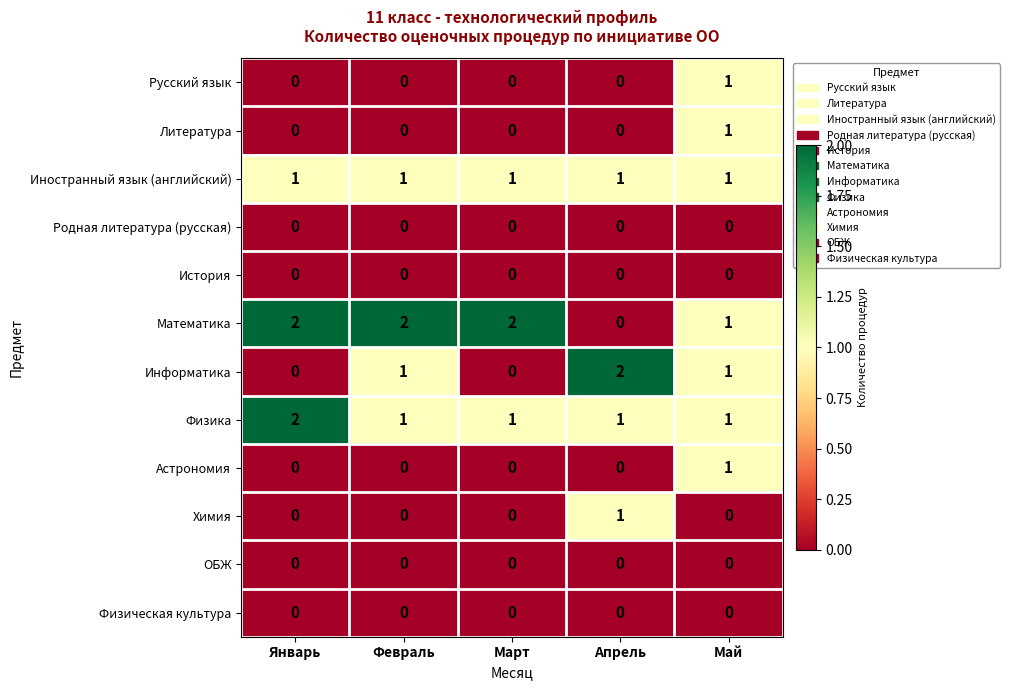

What is the total value across all series at Апрель?

5